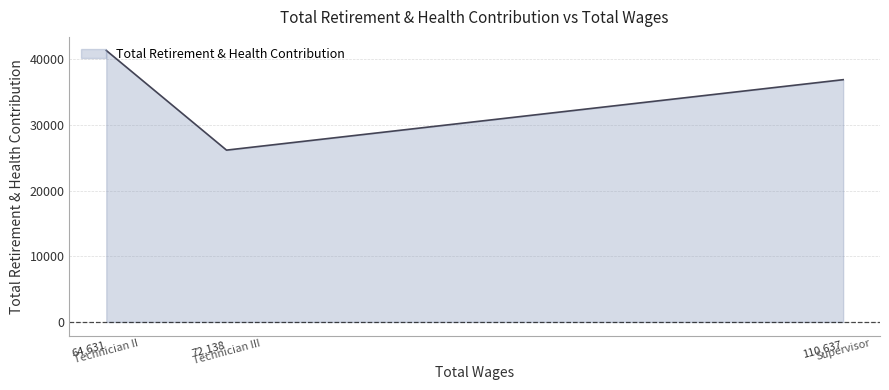

List the labels in order of value, smallest first.

72,138, 110,637, 64,631